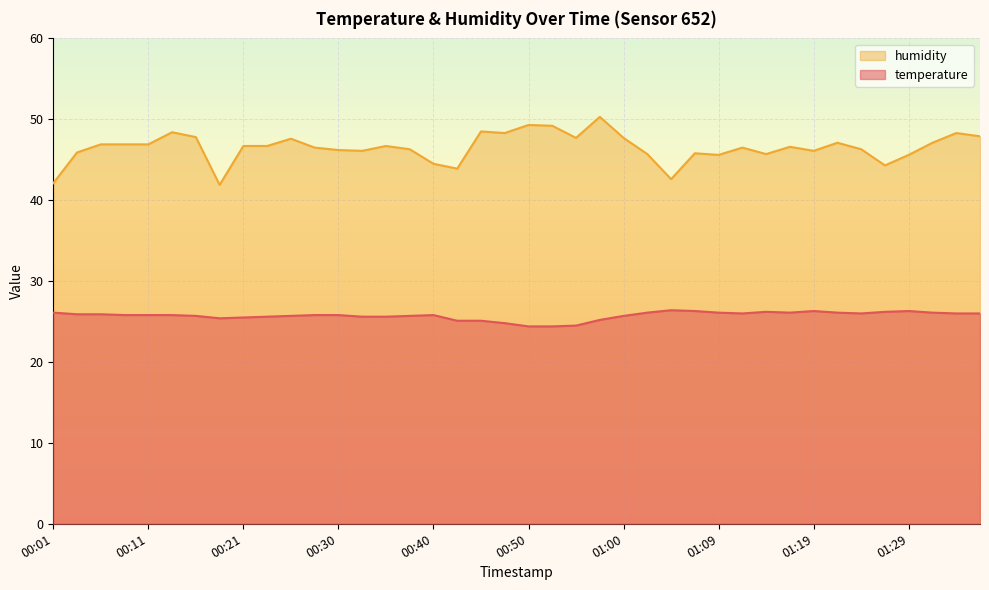

True or false: temperature and humidity intersect in this chart.

False